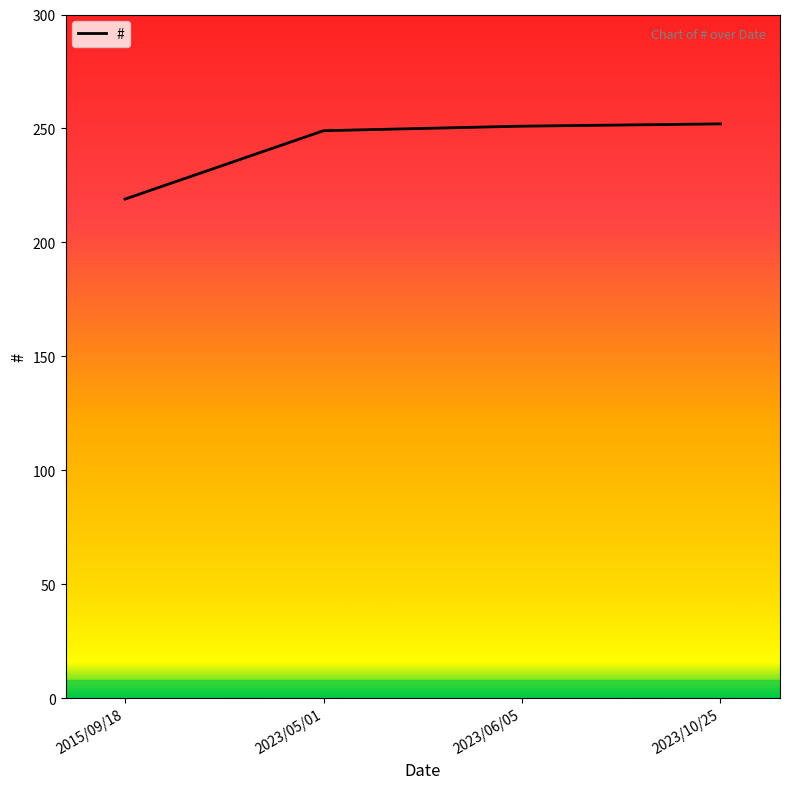

True or false: there are more than 2 points higher than both neighbors.

False